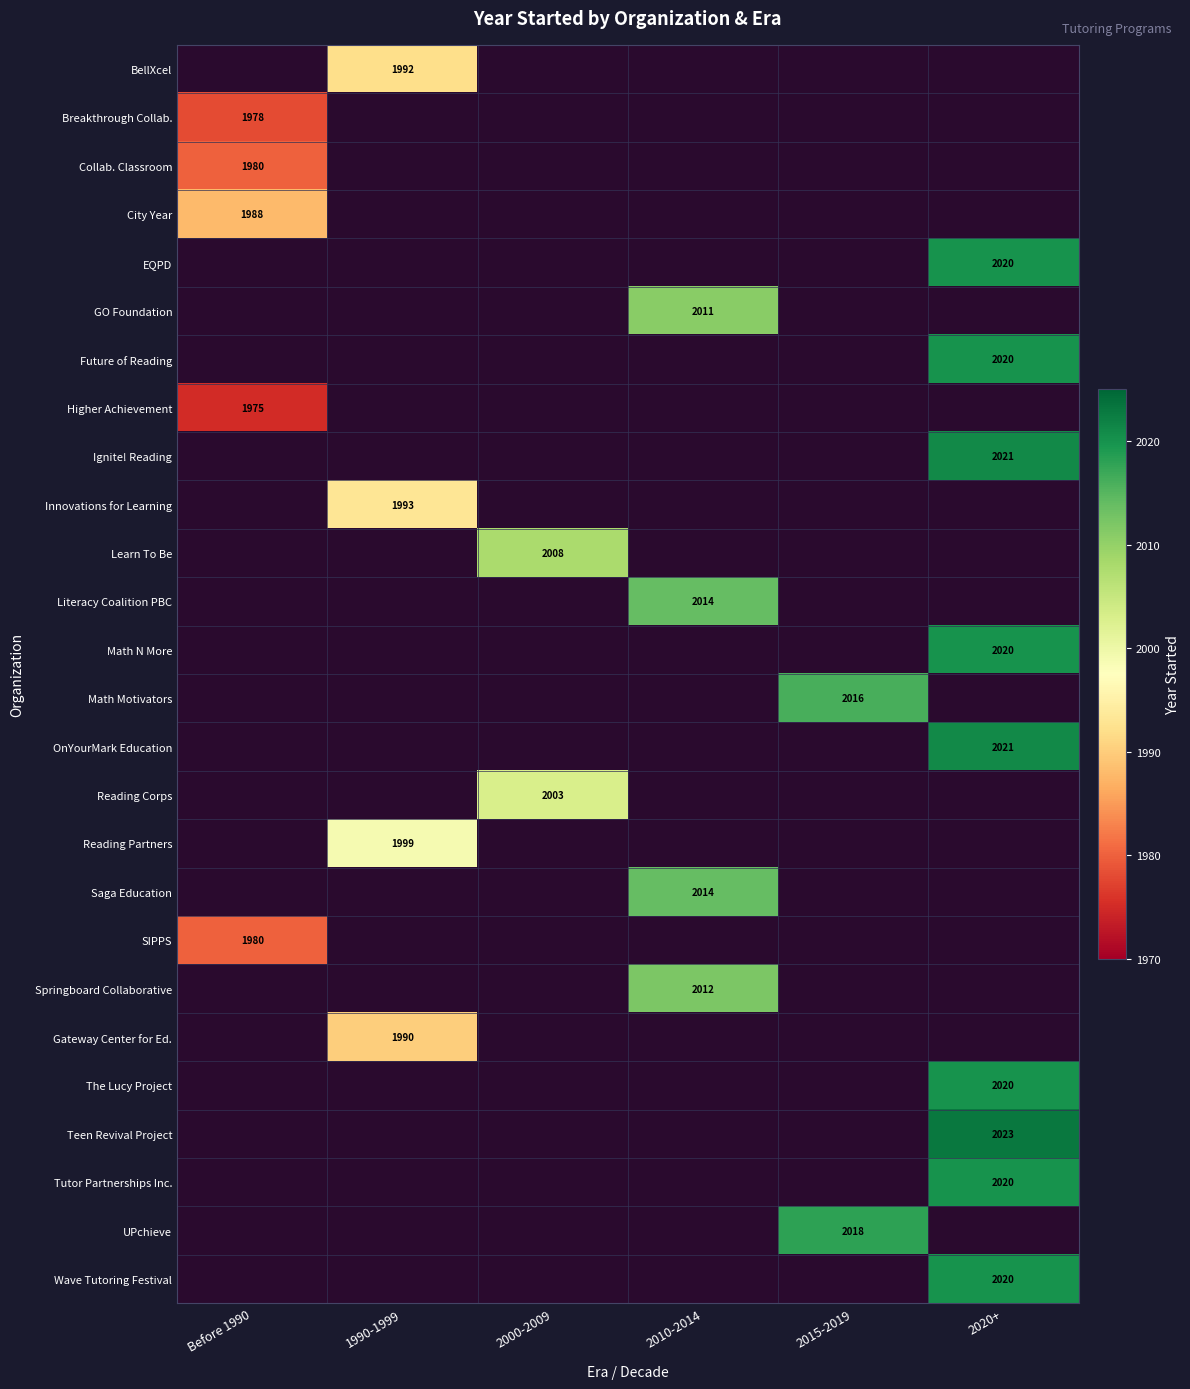

The Future of Reading series shows 2020 at 2020+. True or false?

True